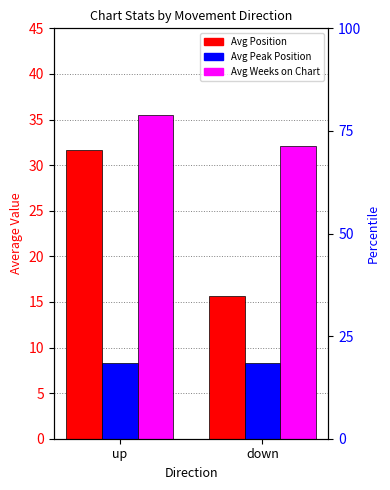

What is the average value of the Avg Peak Position series?

8.3